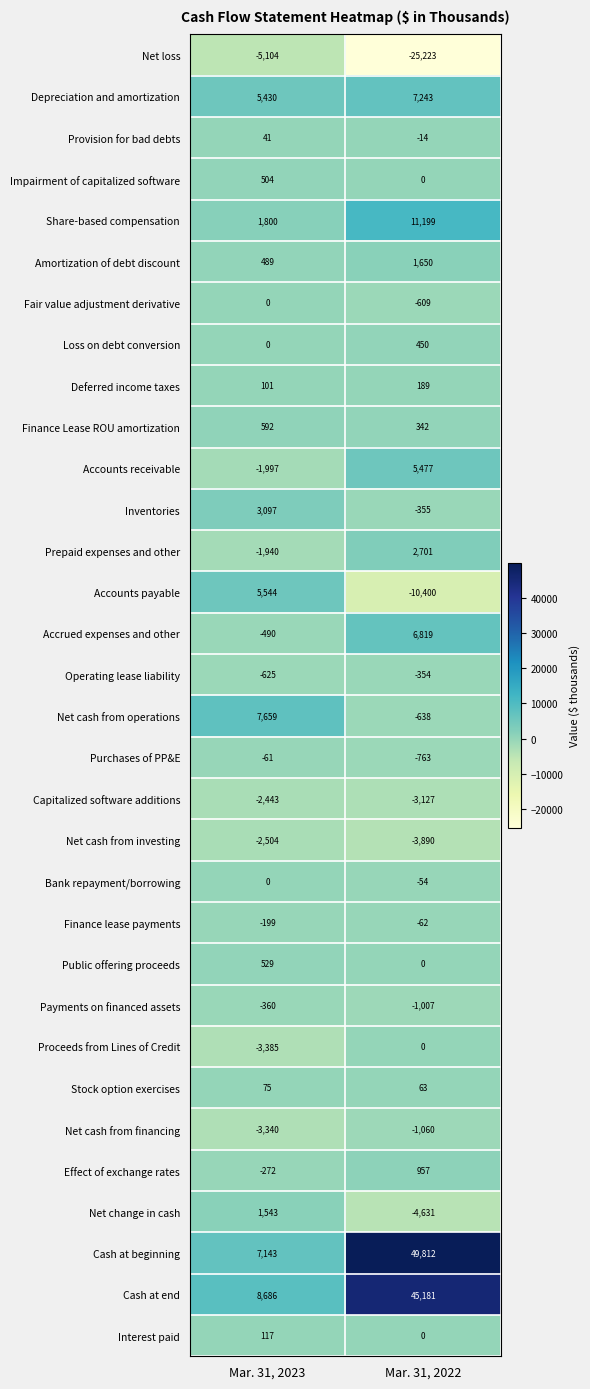

Rank the categories by Deferred income taxes value from lowest to highest.

Mar. 31, 2023, Mar. 31, 2022